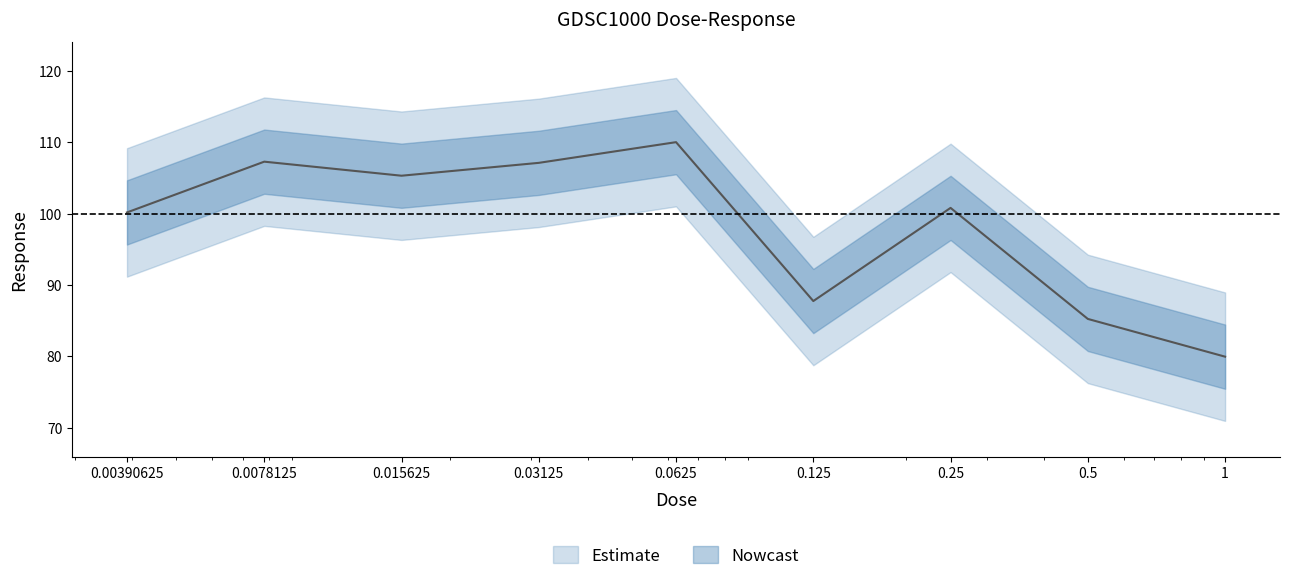

Which has a higher value, 0.5 or 0.25?

0.25